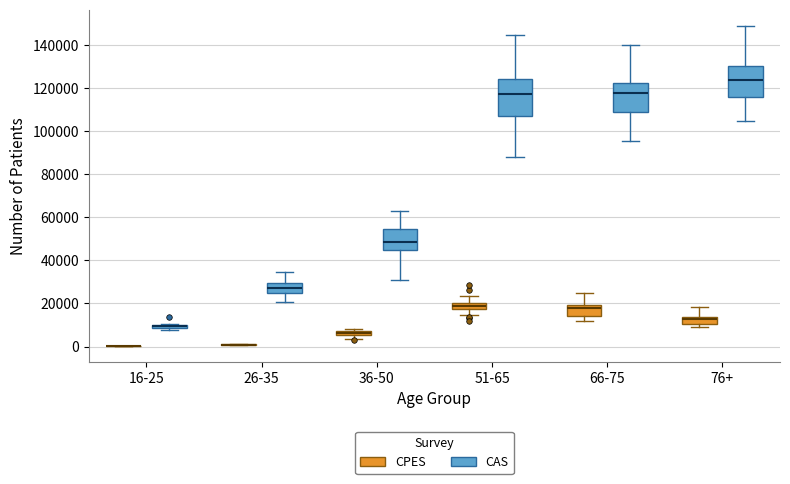

Which box is the tallest, from its lower edge to its upper edge?

51-65 (CAS)